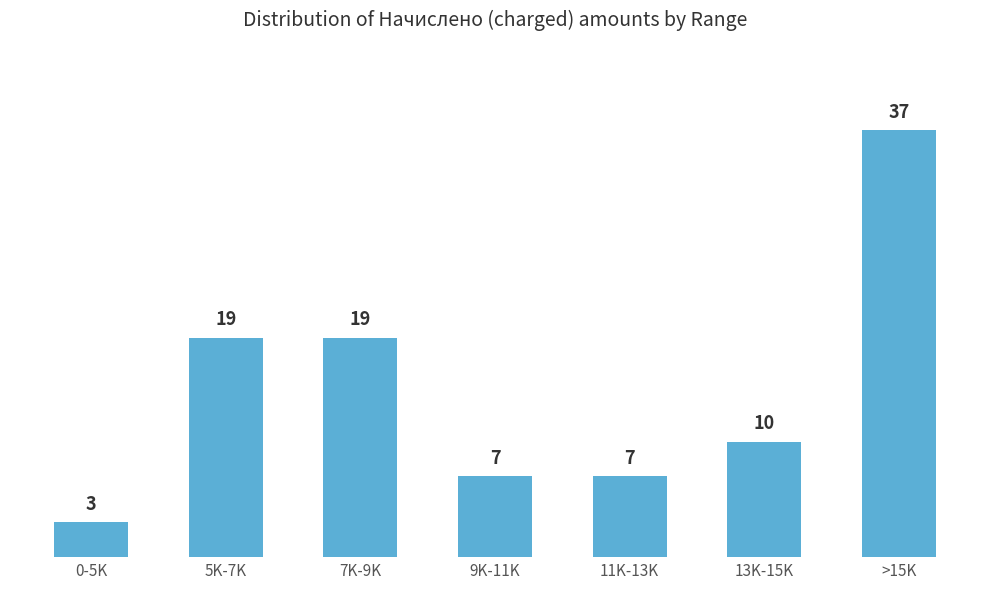

What is the difference between the maximum and minimum values?

34